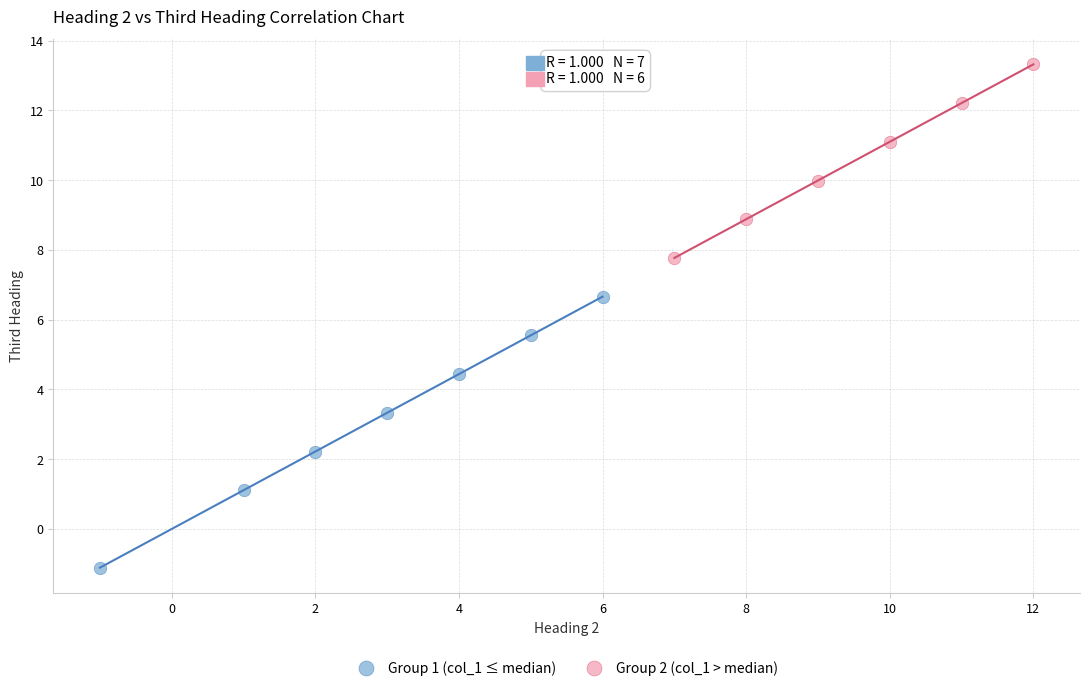

Which series has the widest spread of Y values?

Group 1 (col_1 ≤ median)